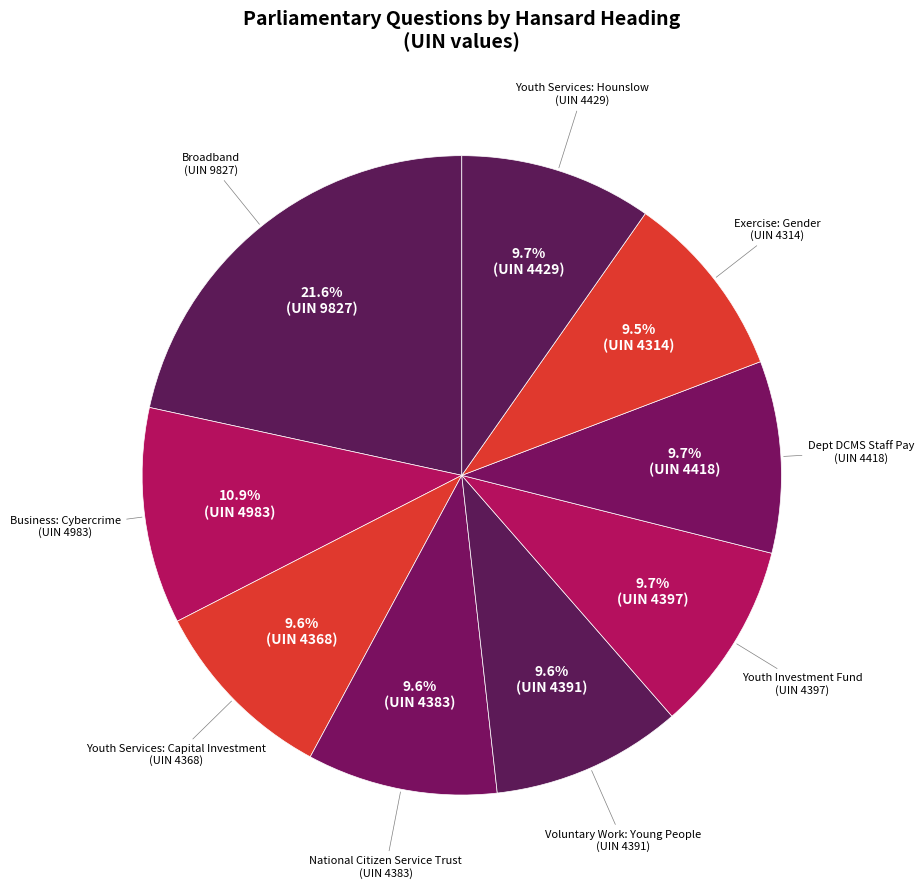

What is the largest slice in the pie chart?

Broadband